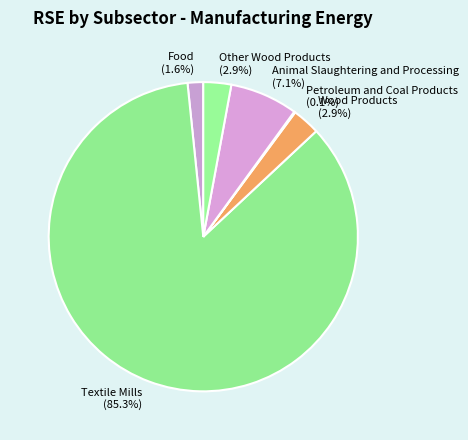

Combined, do Textile Mills (85.3%) and Wood Products (2.9%) account for over 50%?

Yes